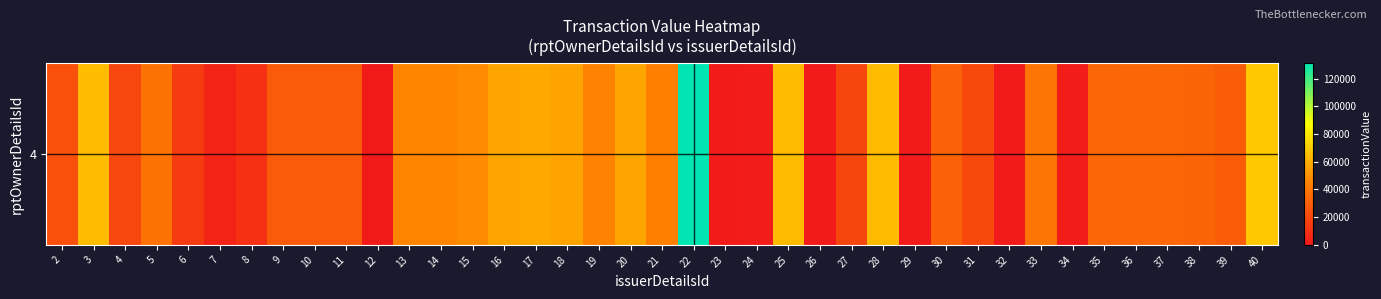

Which category has the lowest value across all series?

12